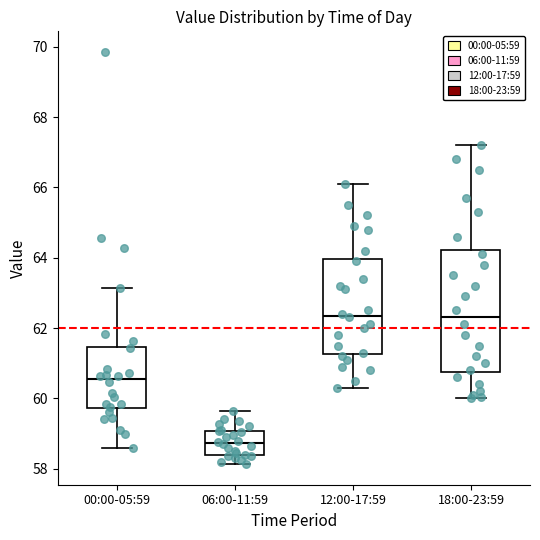

Where is the lower edge of the box for 18:00-23:59 on the y-axis? The values are not printed on the chart, so give them approximately, as read against the axis.

60.8